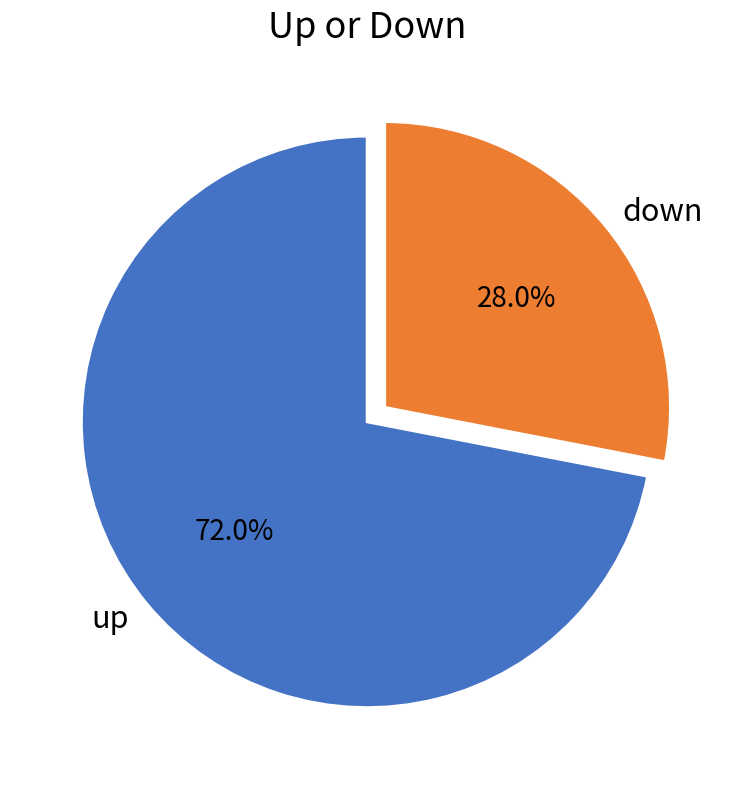

Count the number of slices in the pie.

2